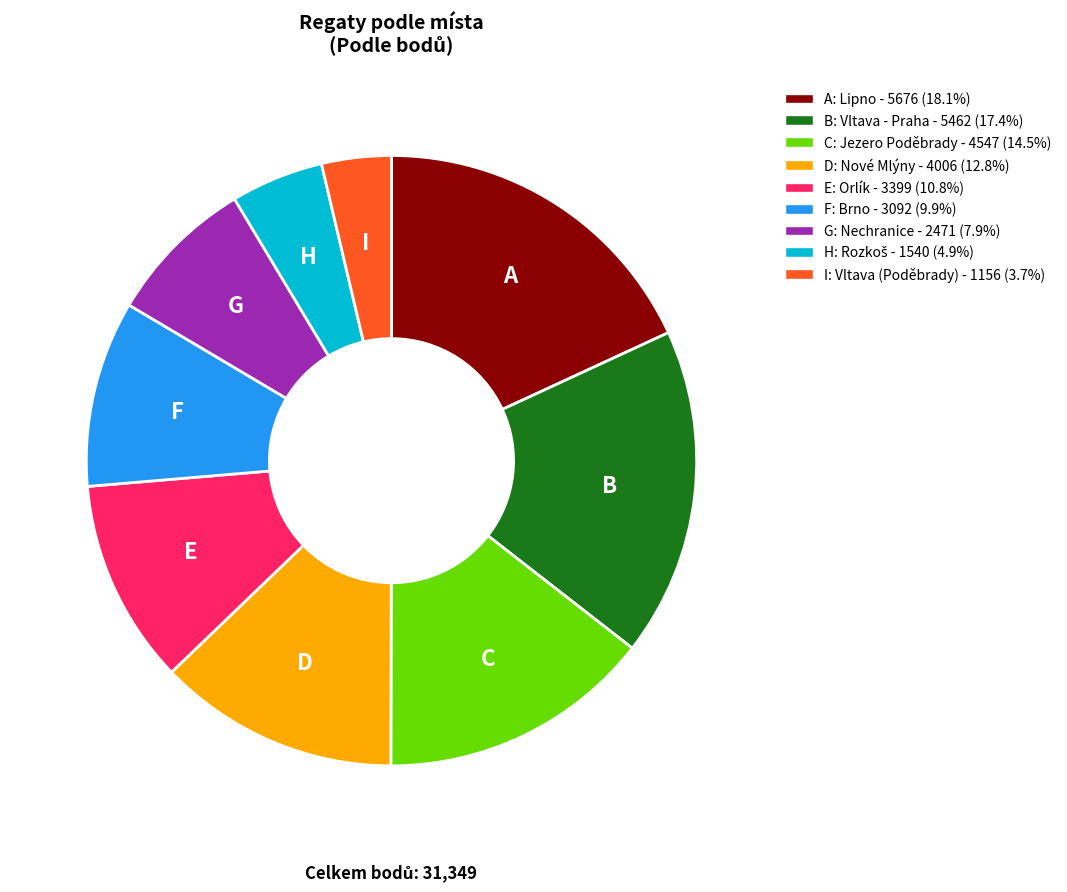

Is there a majority slice in this chart?

No